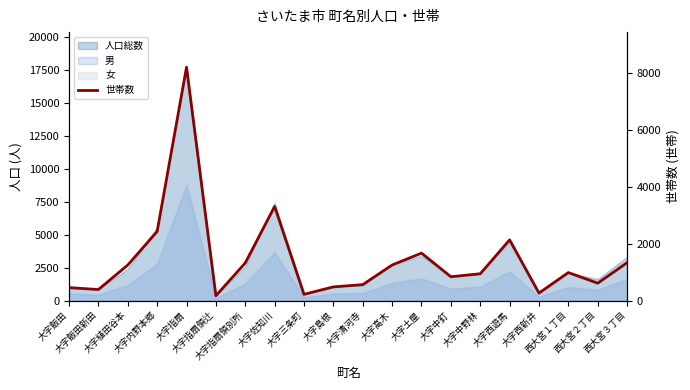

At which category does the data reach its first local peak?

大字指扇